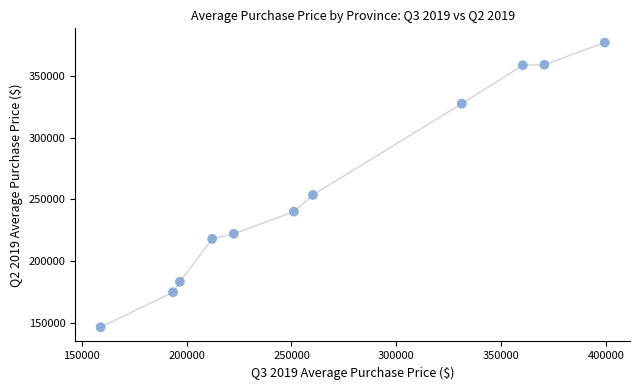

What is the average Y value?

260061.4